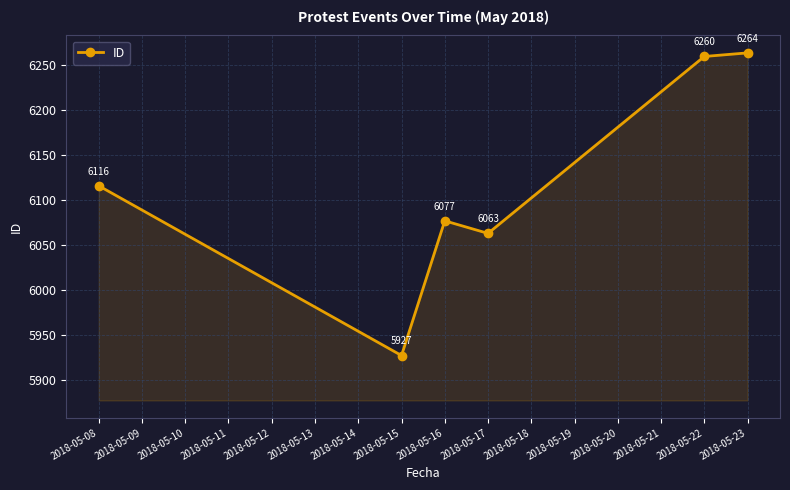

True or false: the data shows 3395 at 2018-05-16.

False